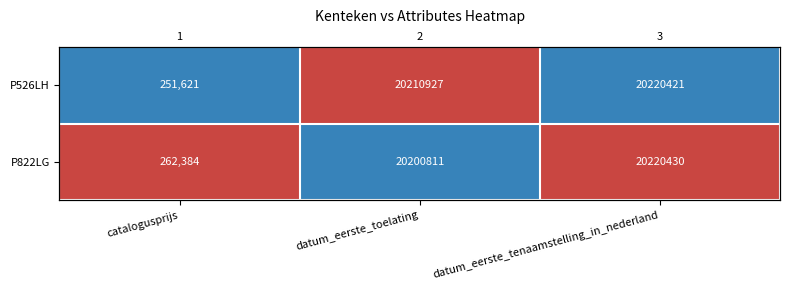

What is the spread (max minus min) of values at datum_eerste_toelating?

2